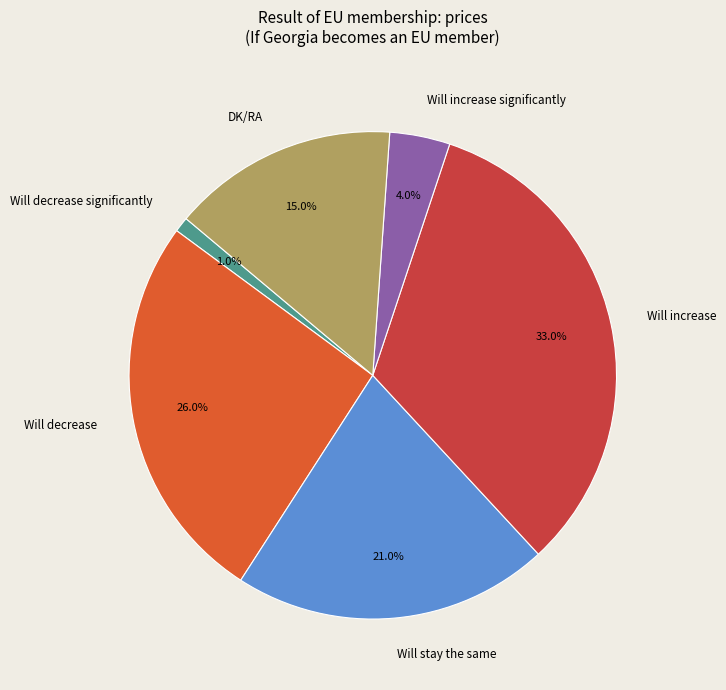

Does any single category account for the majority?

No